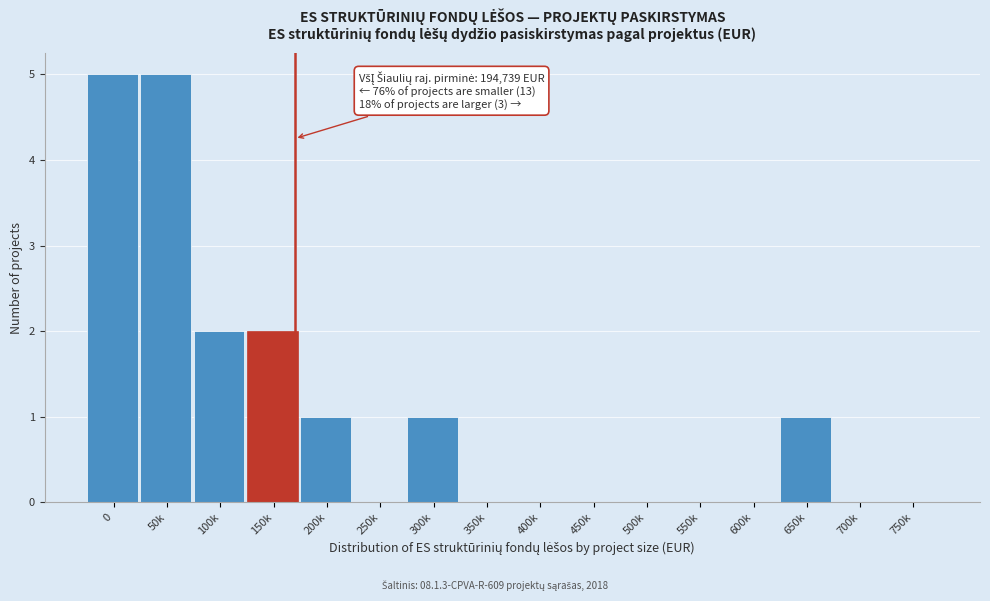

Reading right to left, list all the values displayed in this chart.

750k=0	700k=0	650k=1	600k=0	550k=0	500k=0	450k=0	400k=0	350k=0	300k=1	250k=0	200k=1	150k=2	100k=2	50k=5	0=5